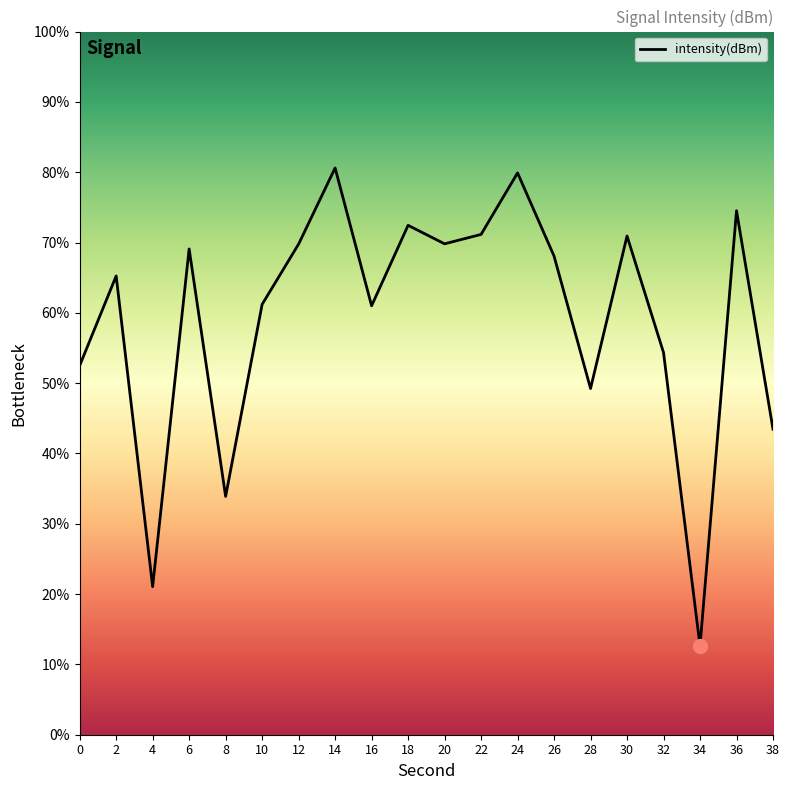

Where is the first local minimum?

4